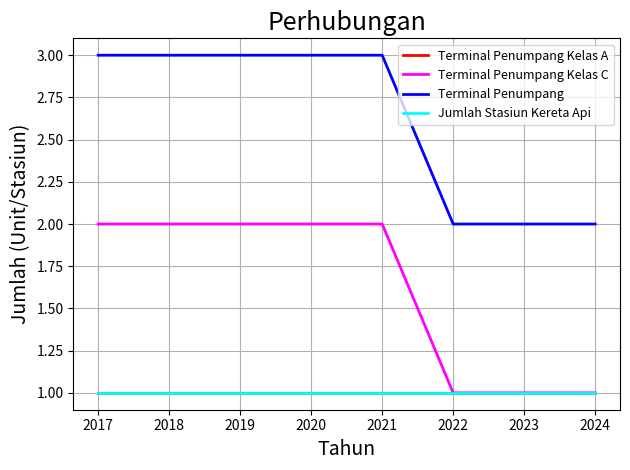

Is this an area chart (filled region under the line)?

No